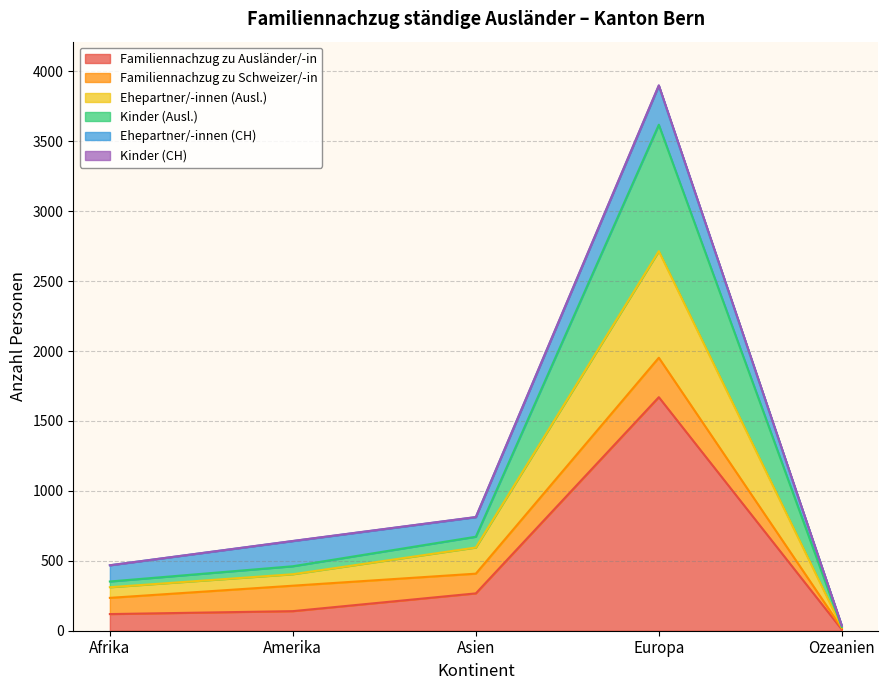

What is the lowest value of the Familiennachzug zu Ausländer/-in series?

9